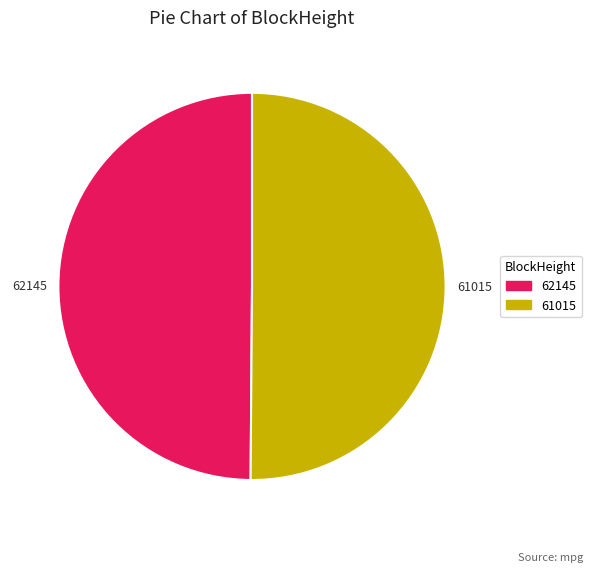

The 62145 slice represents 42% of the pie. True or false?

False